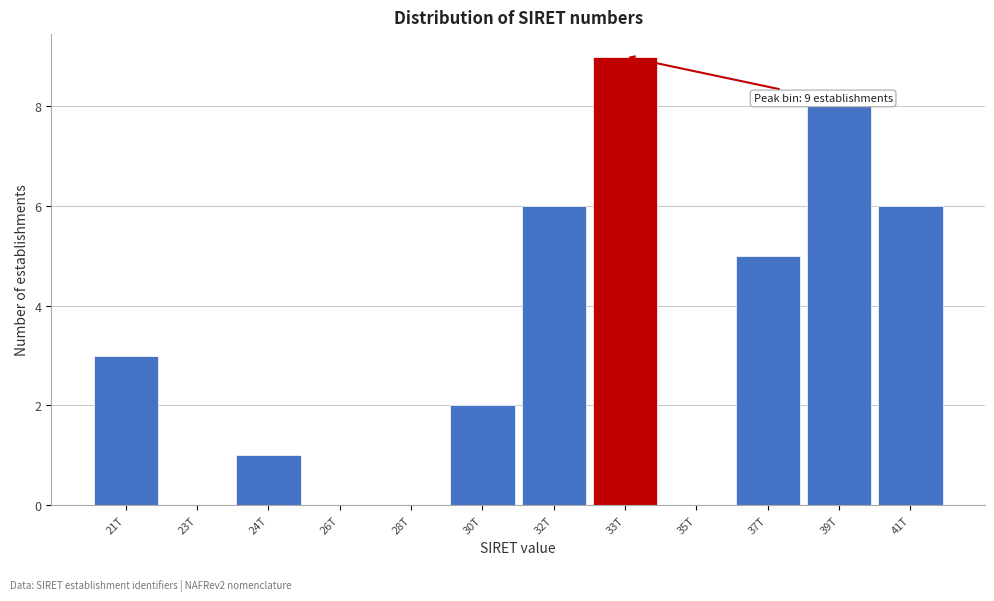

Reading left to right, extract all data points from this chart.

21T=3	23T=0	24T=1	26T=0	28T=0	30T=2	32T=6	33T=9	35T=0	37T=5	39T=8	41T=6